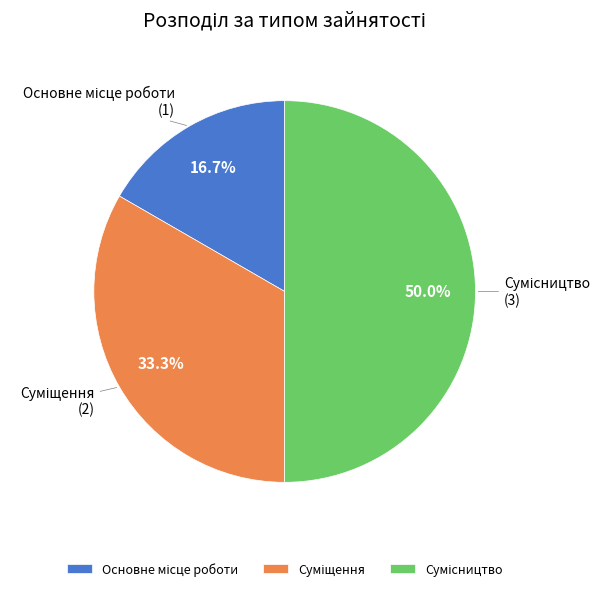

To the nearest percent, what is the difference between the largest and smallest slice percentages?

33%